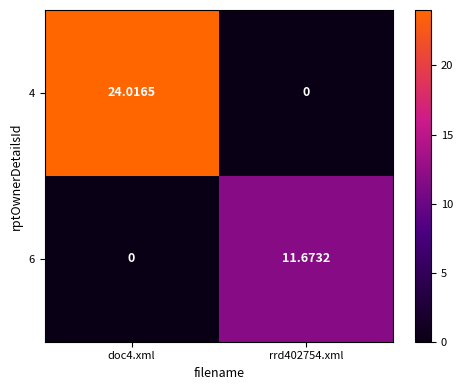

How many categories are shown in the chart?

2